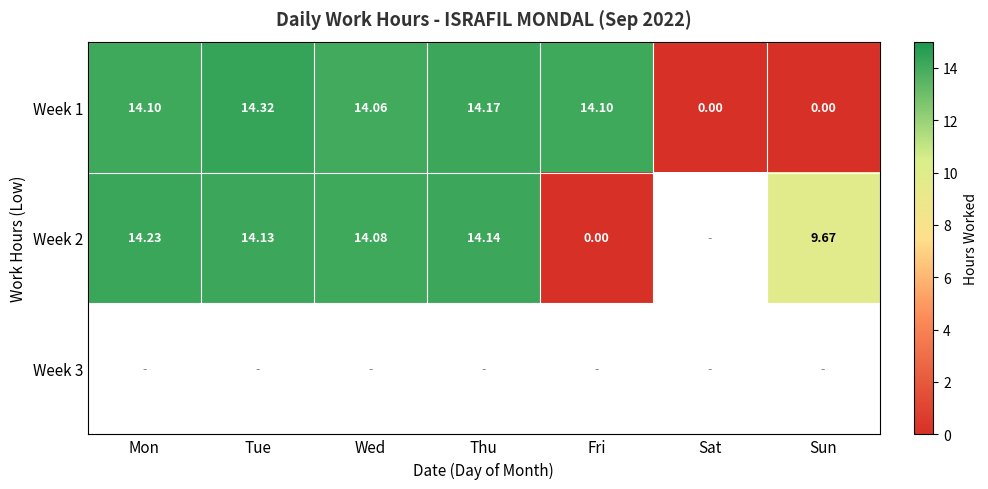

What is the sum of all Week 1 values?

70.8